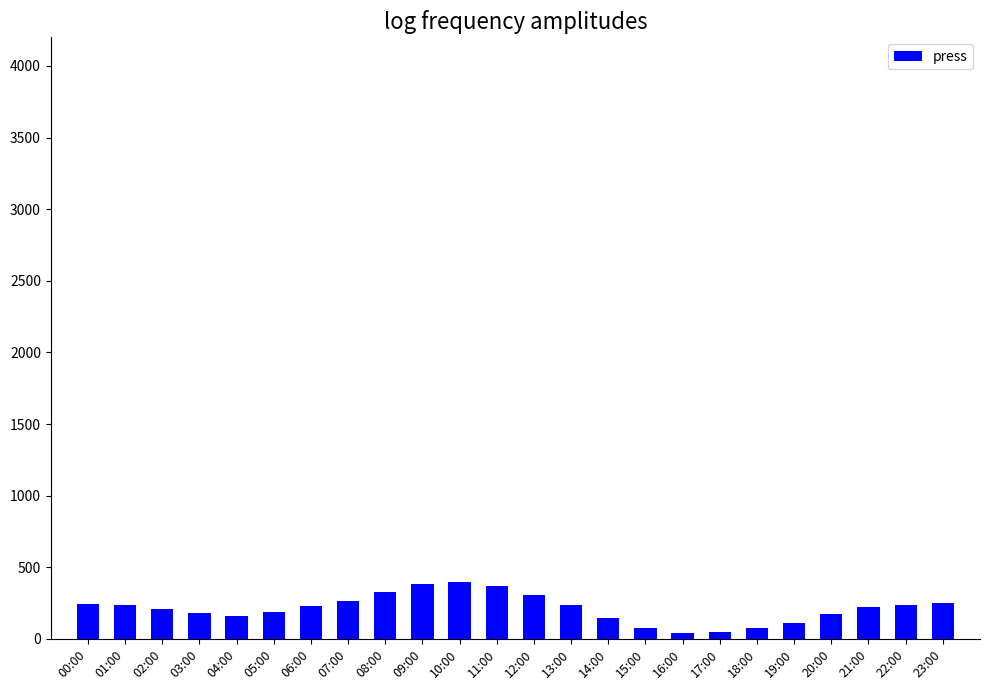

What is the value of the 15th bar from the left?

146.7